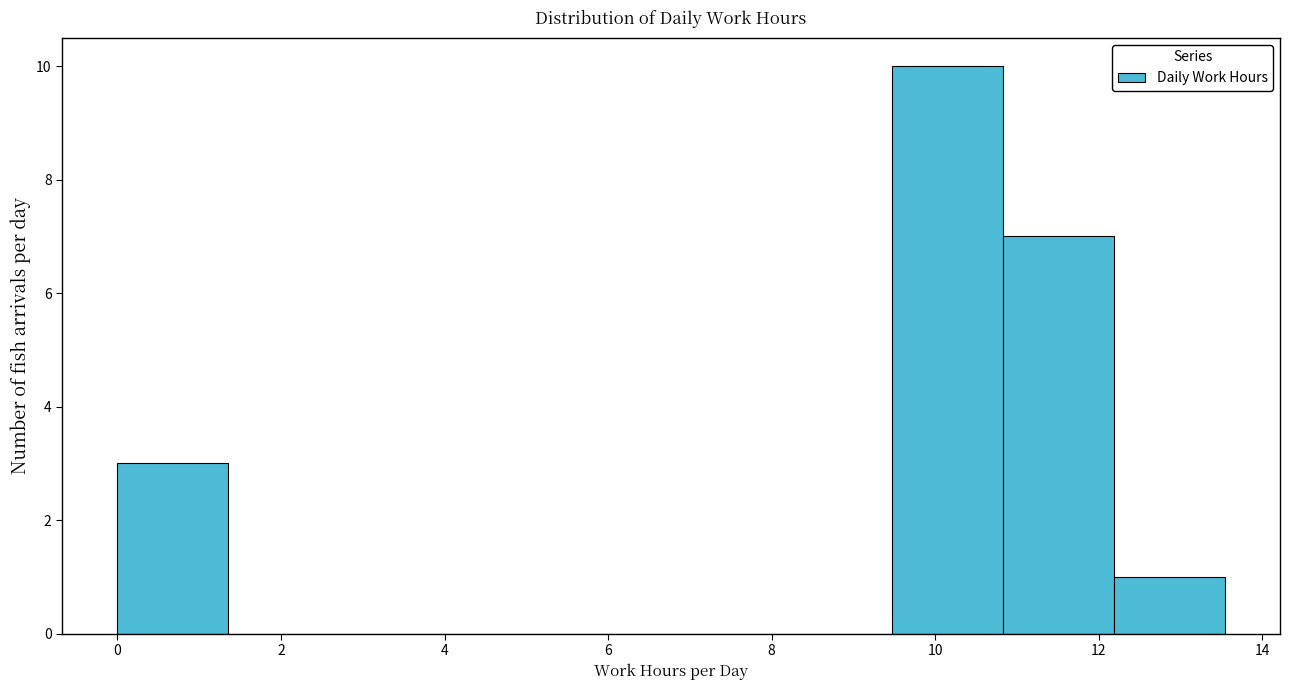

How tall is the bar that spans 12.2 to 13.6 on the x-axis? Neither the bar edges nor the heights are printed on the chart, so give them approximately, as read against the axes.

1